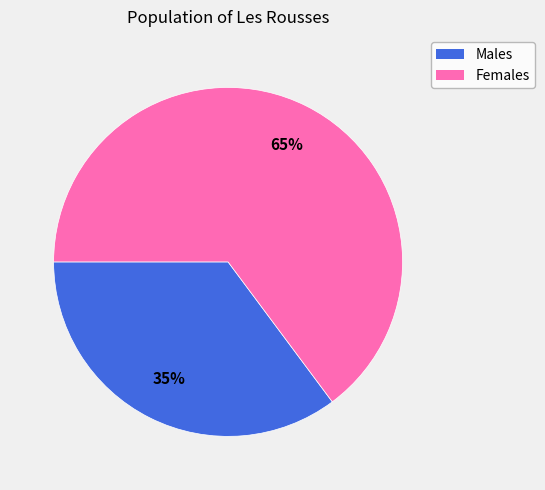

Is there any slice that represents more than half of the pie?

Yes